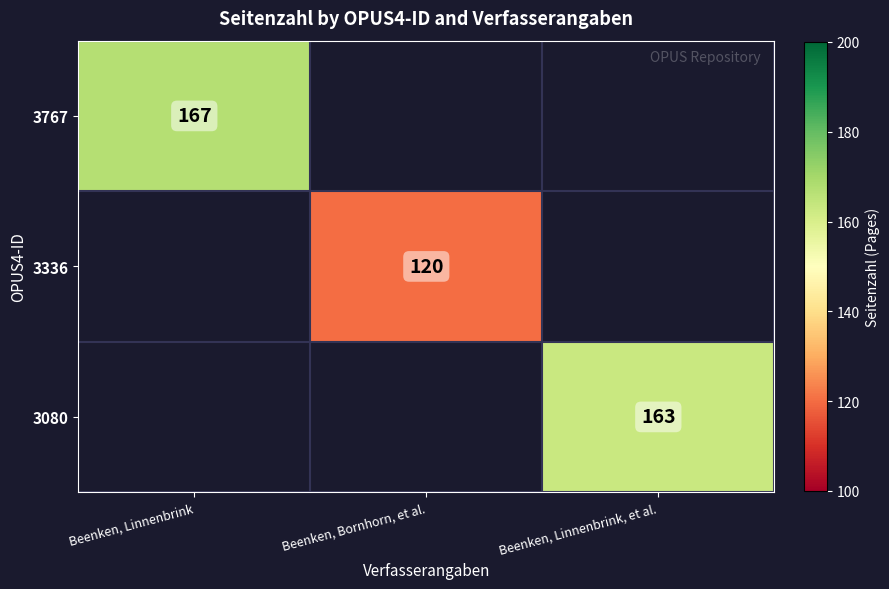

The 3080 series shows 273 at Beenken, Linnenbrink, et al.. True or false?

False